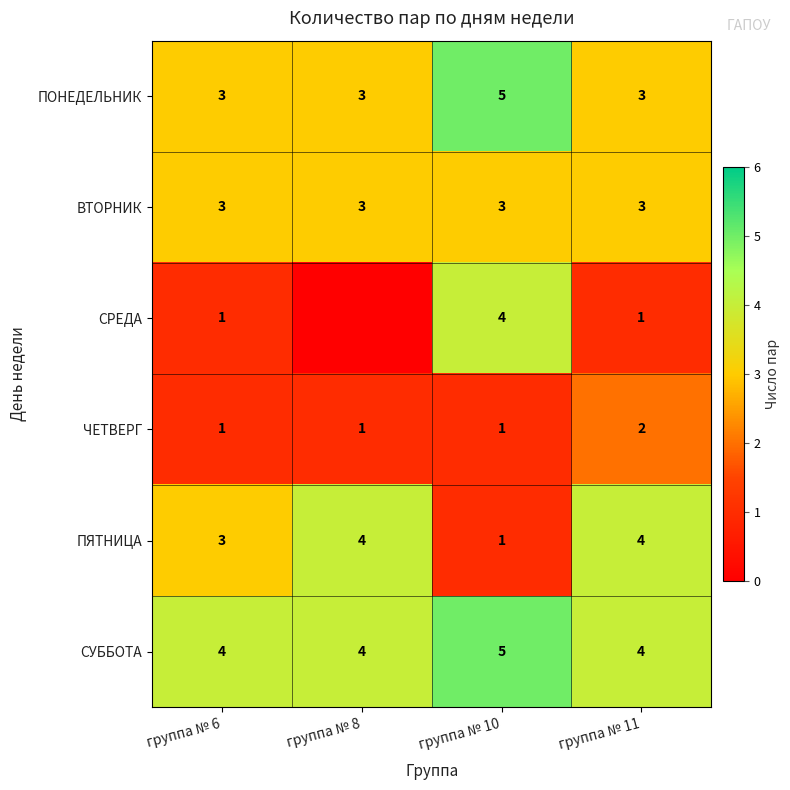

Is it true that ПОНЕДЕЛЬНИК equals 3 at группа № 8?

True